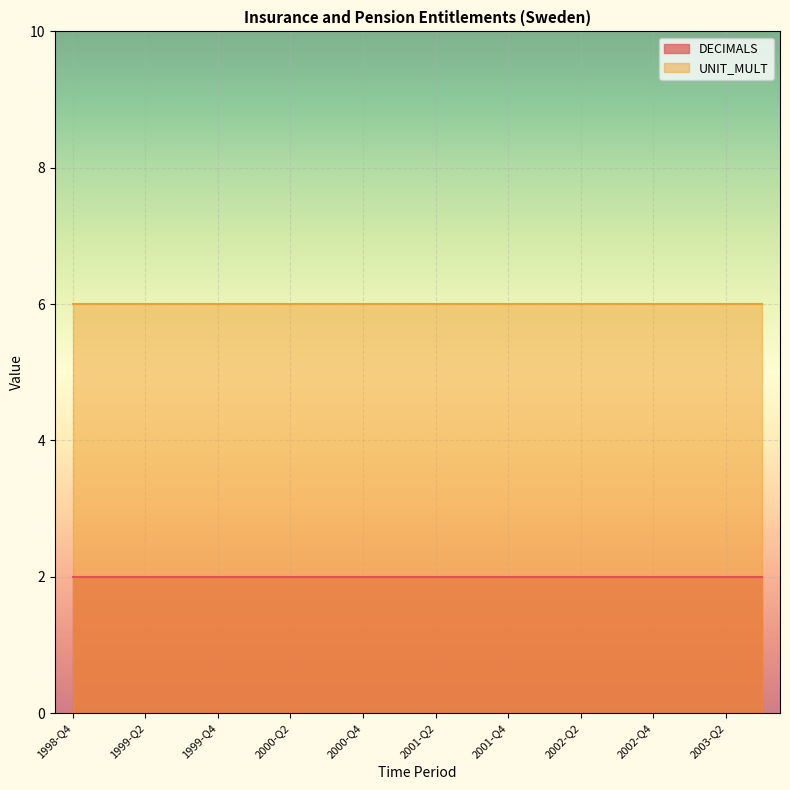

True or false: UNIT_MULT has more than 1 interior local peaks.

False